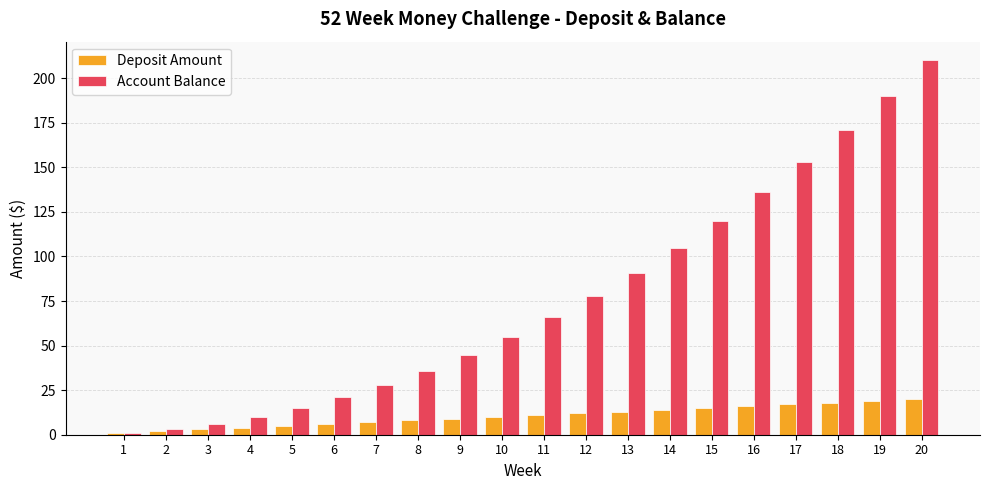

Which series has the largest range (max minus min)?

Account Balance